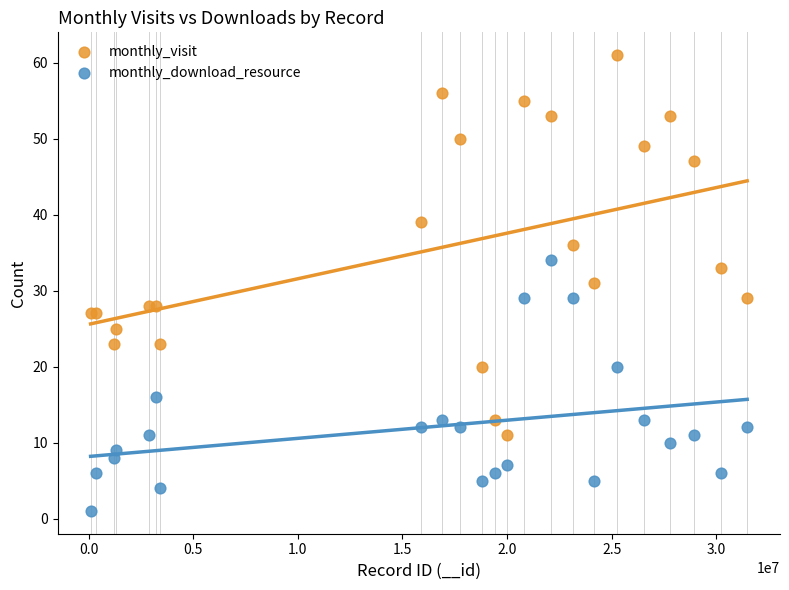

Which series reaches the minimum Y coordinate?

monthly_download_resource